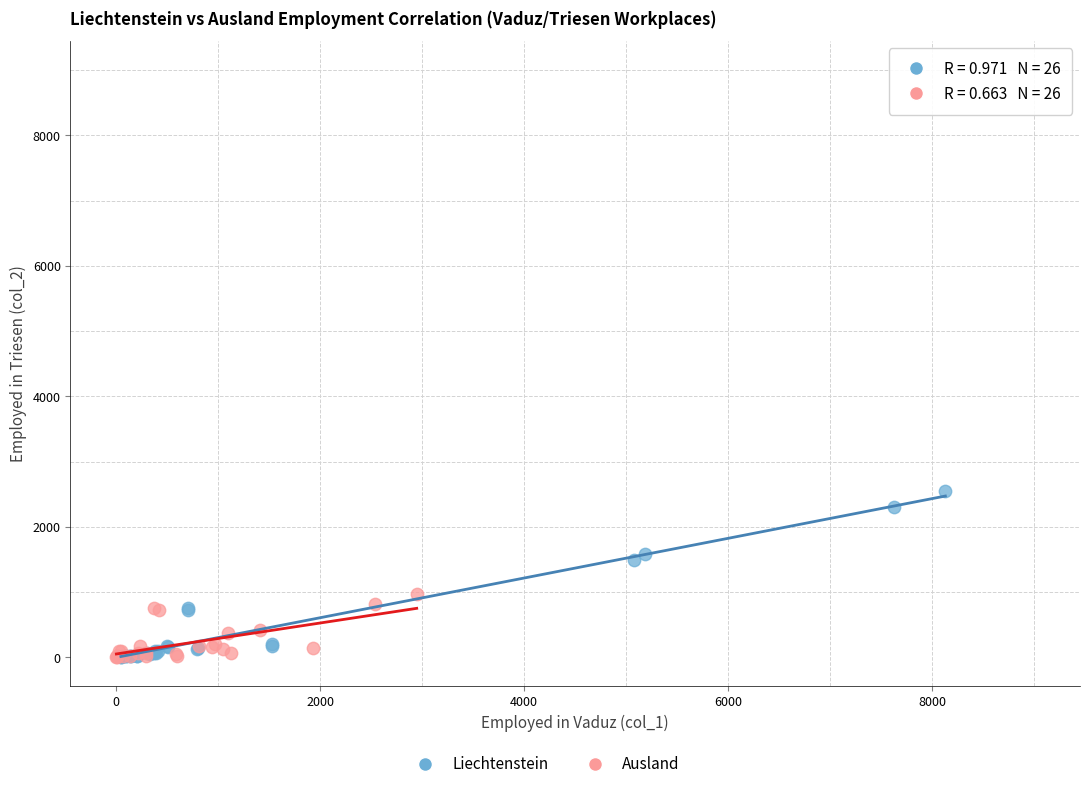

Which series contains the highest Y value?

Liechtenstein